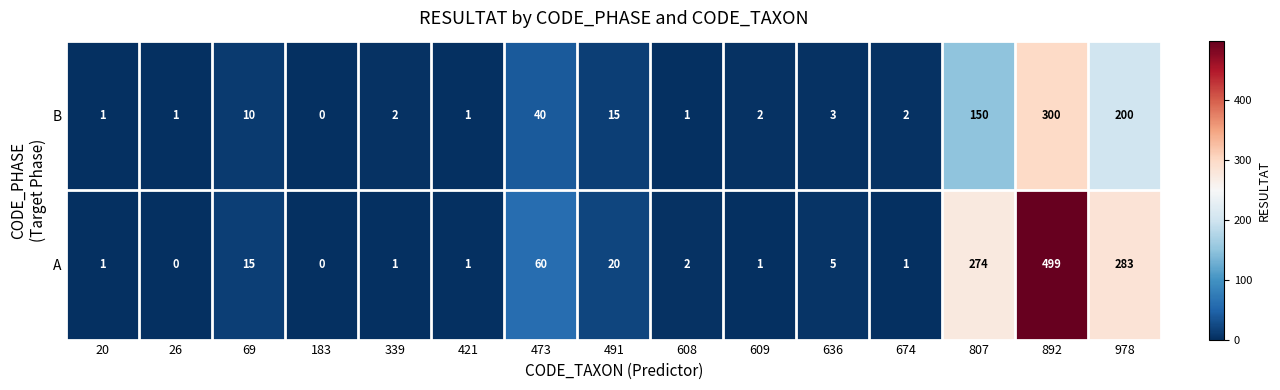

How many categories are shown in the chart?

15